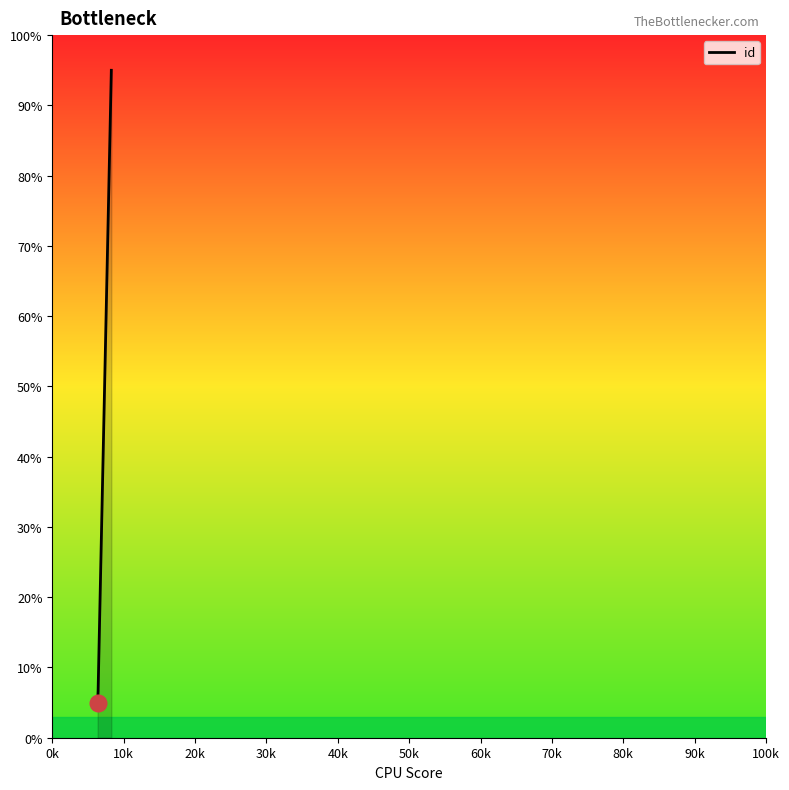

Approximately how many times larger is the value at 20k compared to 0k?

1.3